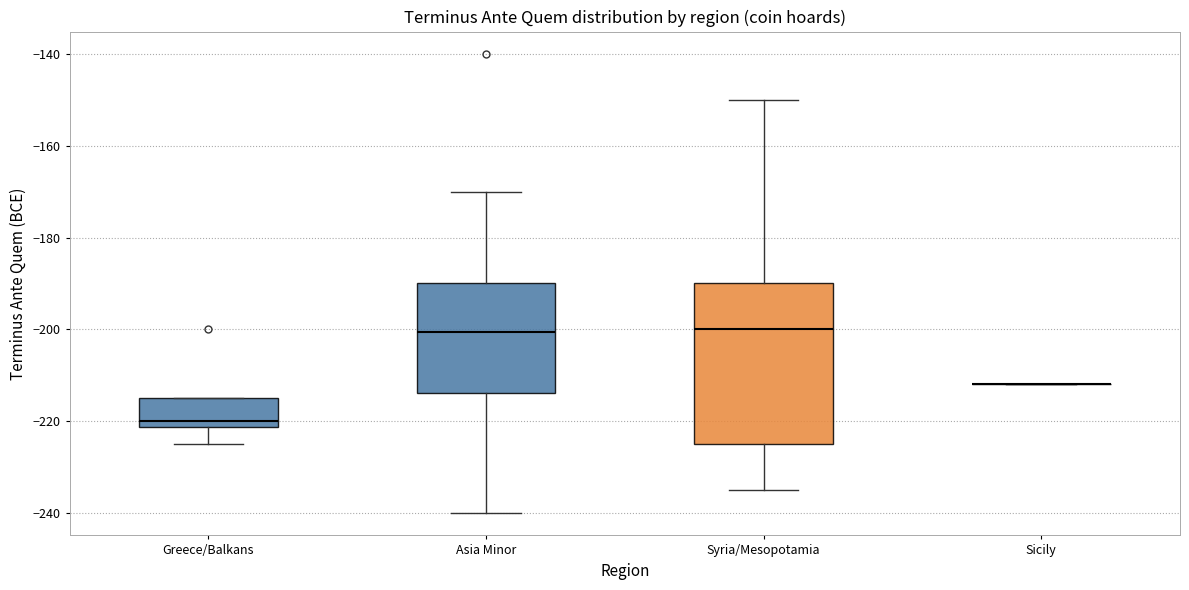

Reading left to right, read every box against the y-axis: the position of its median line, the range the box covers, and the ends of its whiskers. The values are not printed on the chart, so give them approximately, as read against the axis.

Greece/Balkans: median -220, box -222 to -214, whiskers -224 to -214
Asia Minor: median -200, box -214 to -190, whiskers -240 to -170
Syria/Mesopotamia: median -200, box -224 to -190, whiskers -234 to -150
Sicily: box collapsed to a line at -212, whiskers -212 to -212